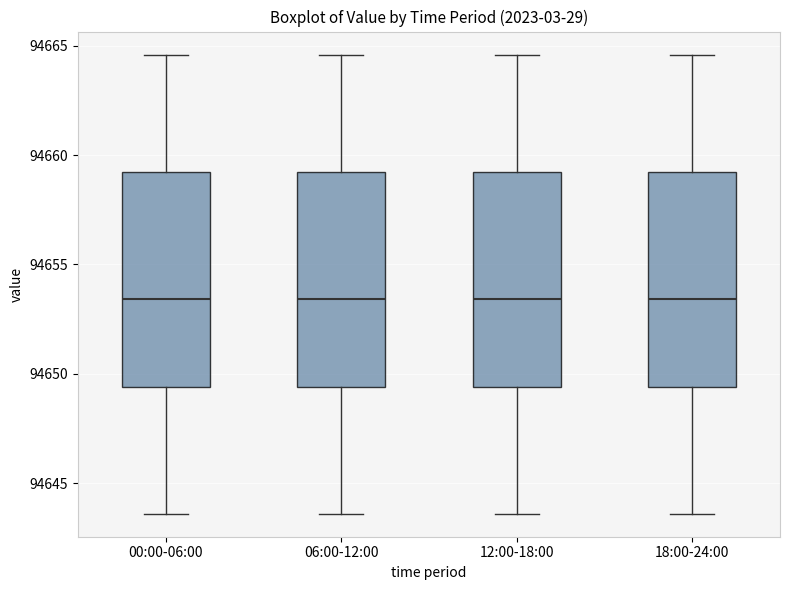

Reading left to right, transcribe this box plot: for each box, give where its median line is, the range the box spans, and where its two whiskers end, as read against the y-axis. The values are not printed on the chart, so give them approximately, as read against the axis.

00:00-06:00: median 94653.5, box 94649.5 to 94659.5, whiskers 94643.5 to 94664.5
06:00-12:00: median 94653.5, box 94649.5 to 94659.5, whiskers 94643.5 to 94664.5
12:00-18:00: median 94653.5, box 94649.5 to 94659.5, whiskers 94643.5 to 94664.5
18:00-24:00: median 94653.5, box 94649.5 to 94659.5, whiskers 94643.5 to 94664.5